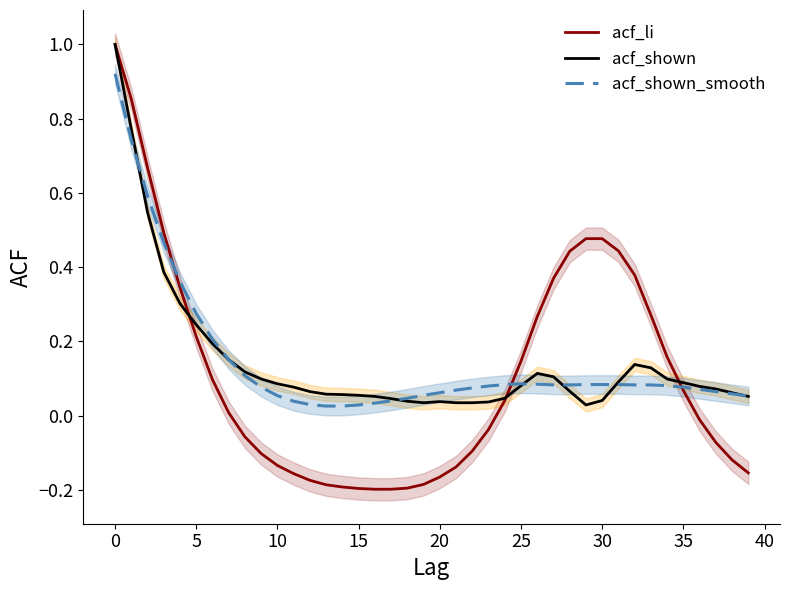

True or false: acf_shown_smooth and acf_li cross at least once.

True